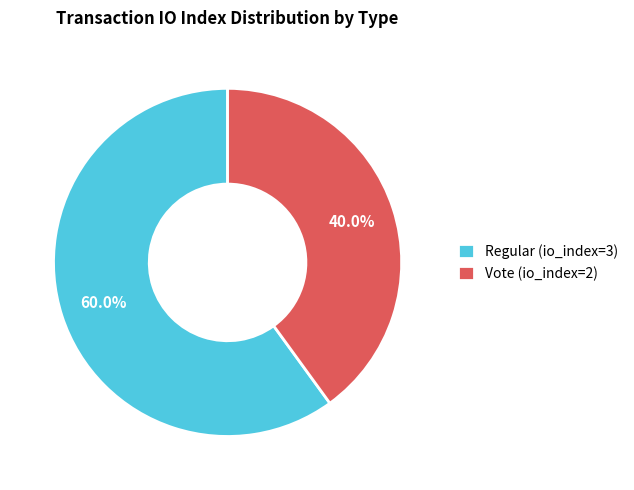

How many slices are in this pie chart?

2